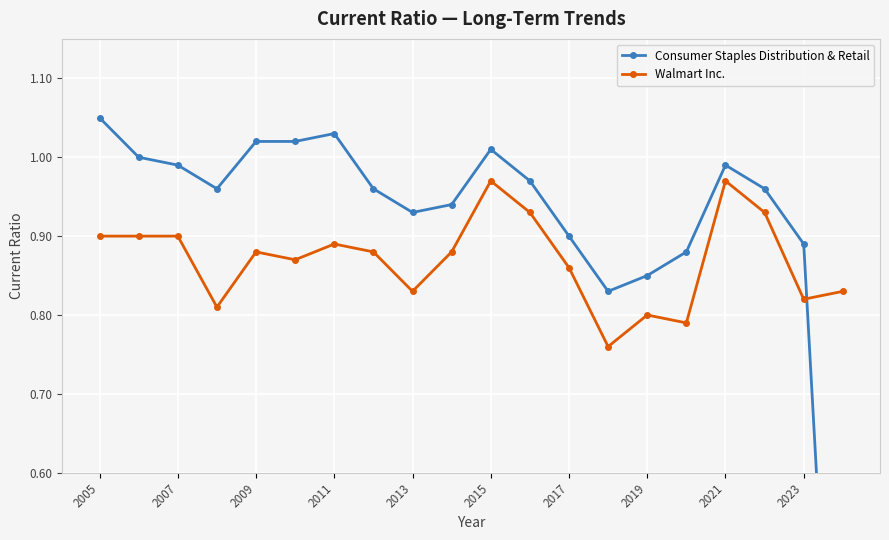

True or false: Walmart Inc. has more than 2 points higher than both neighbors.

True